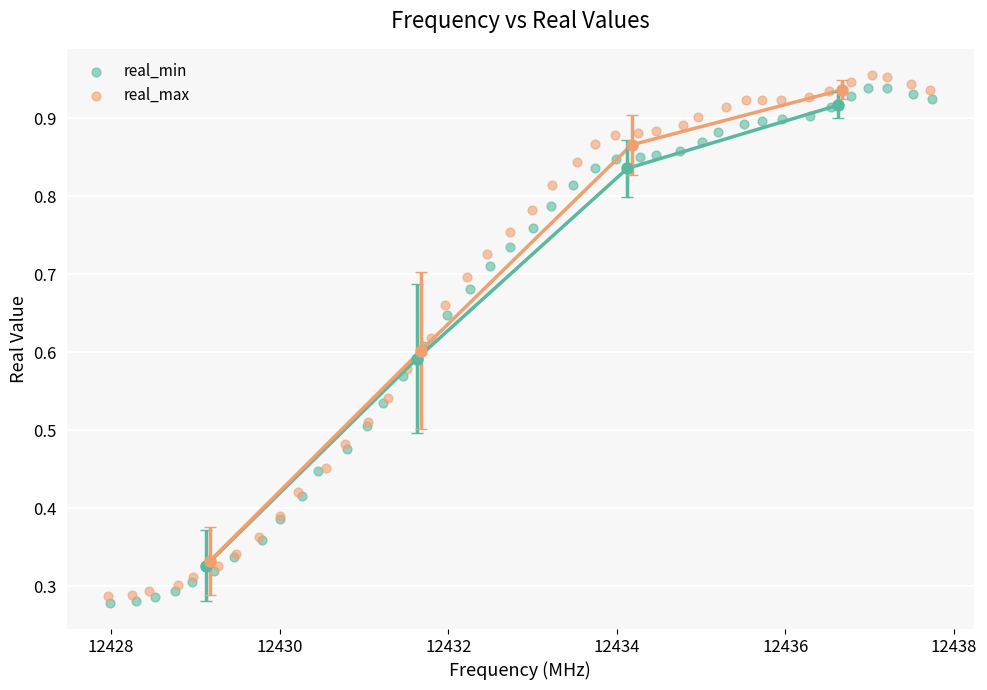

Which series has the largest Y range (max minus min)?

real_max